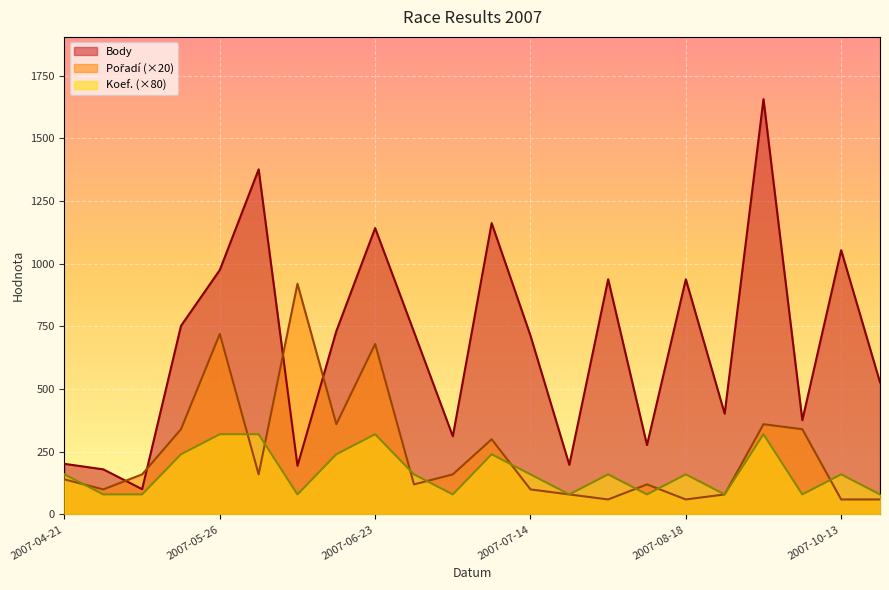

What are all the series names shown in the legend?

Body, Pořadí, Koef.